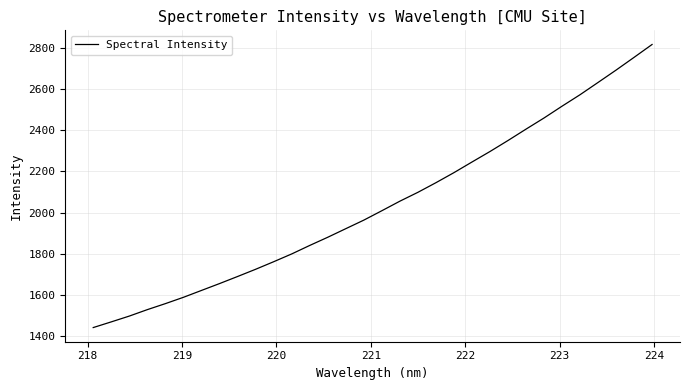

What is the smallest value displayed?

1441.8